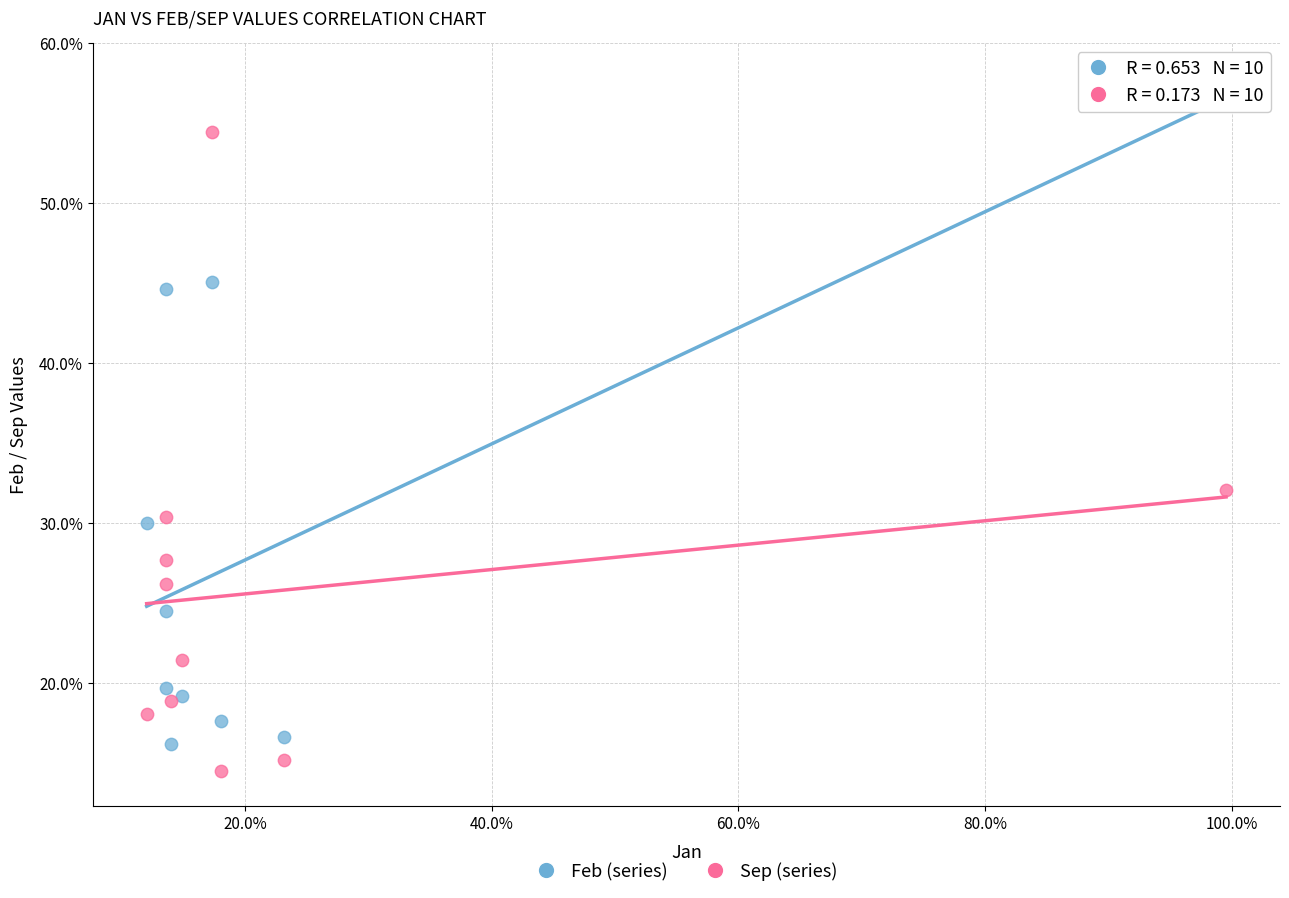

What are all the series names shown in the legend?

Feb (series), Sep (series)